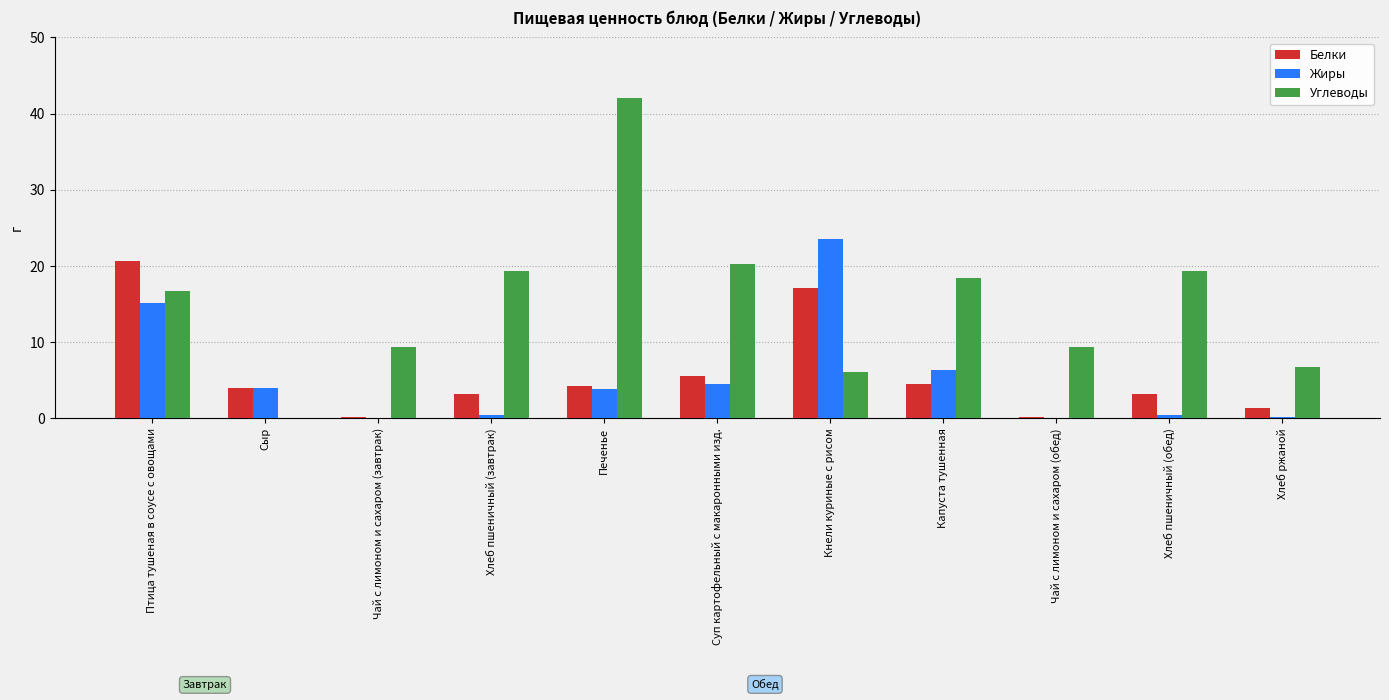

What is the sum of the Углеводы values at Чай с лимоном и сахаром (завтрак) and Хлеб пшеничный (обед)?

28.6